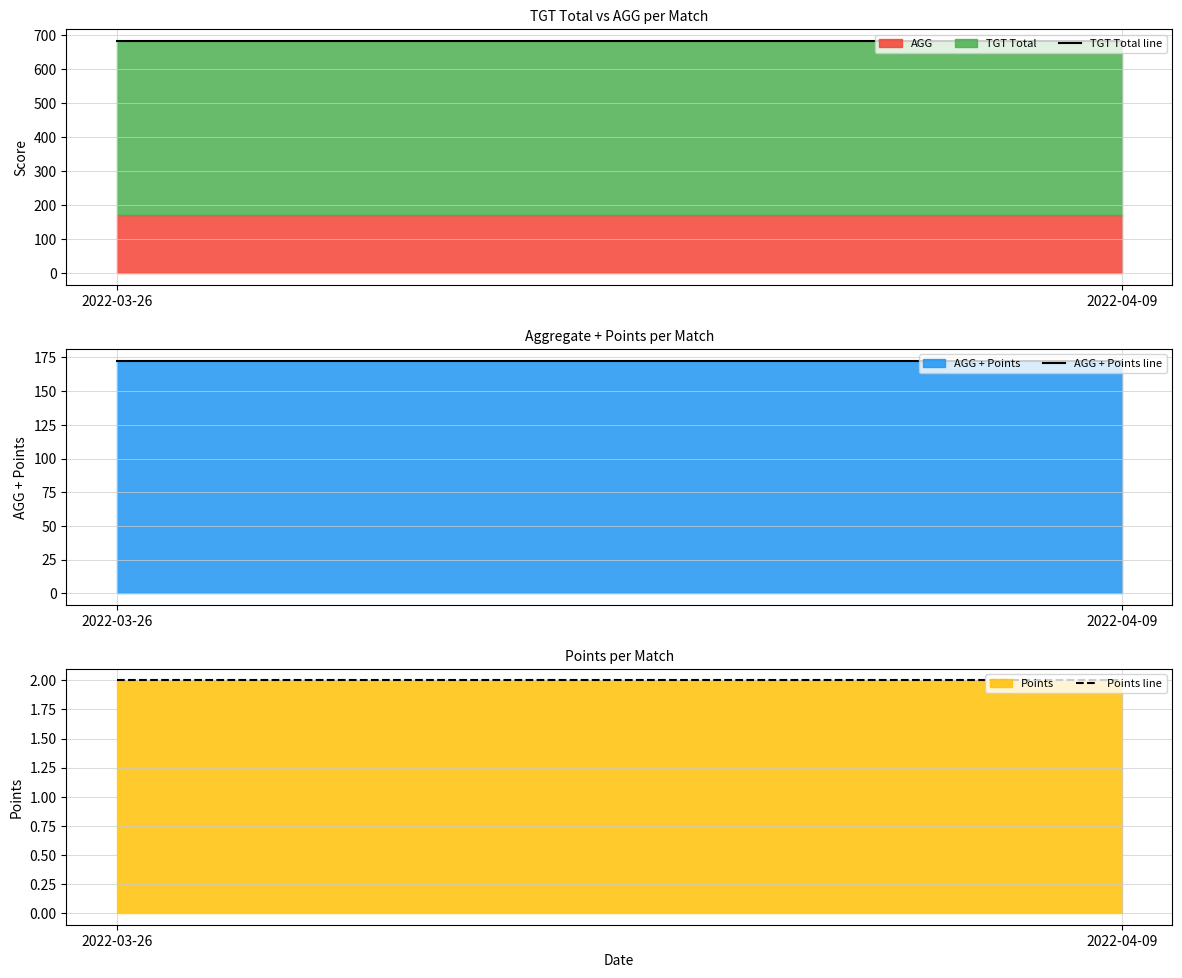

What is the value of the TGT Total line point at the 1st from the left?

683.0